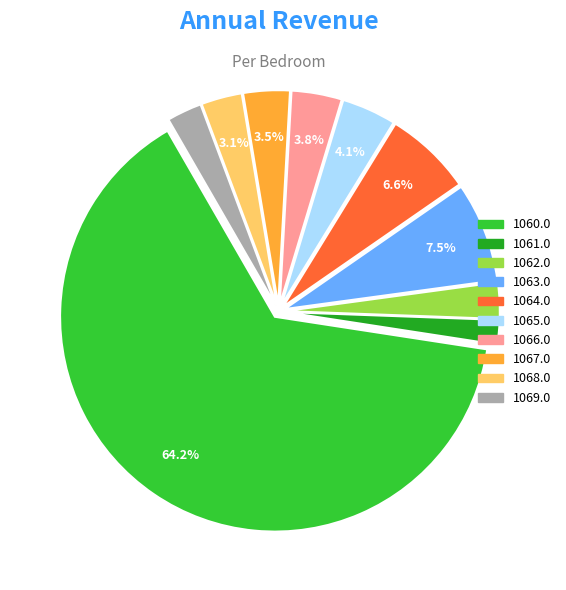

Is 1060.0 the majority of the pie?

Yes